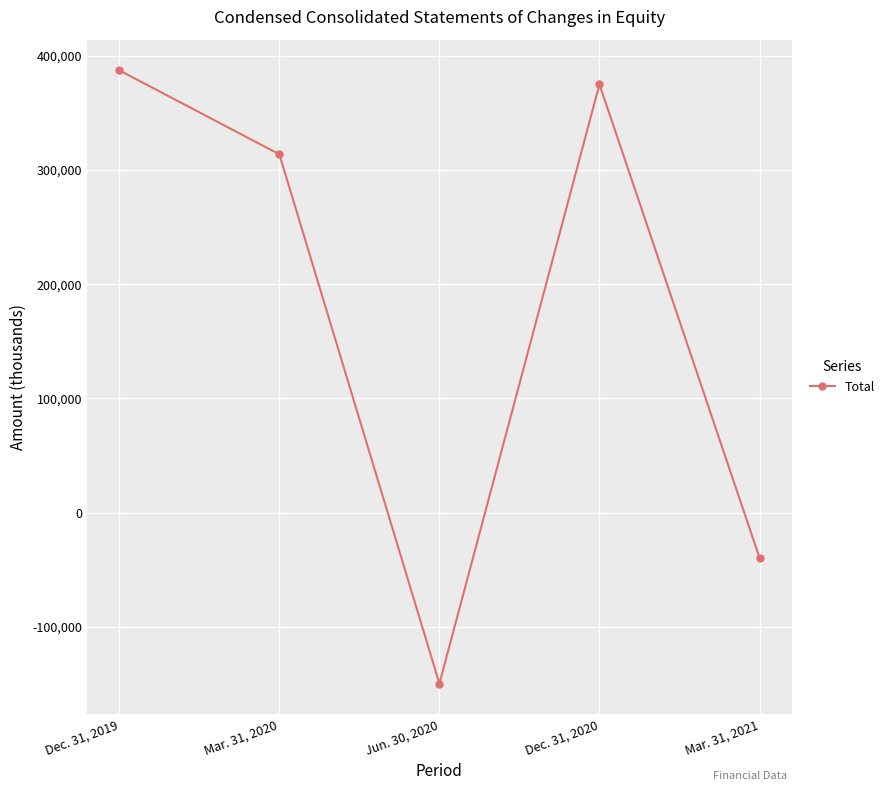

What is the value of the 3rd point from the left?

-149678